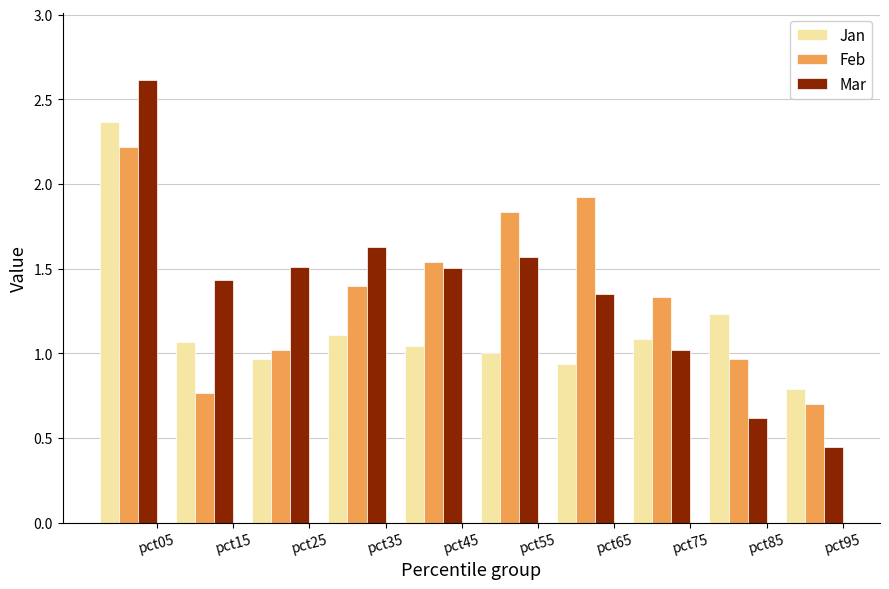

What is the sum of all Mar values?

13.7